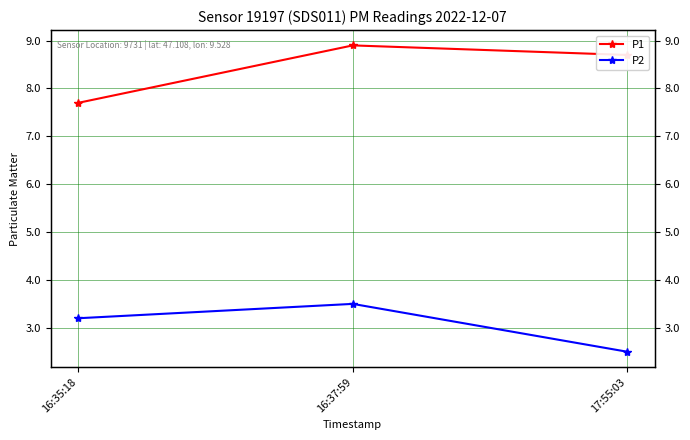

What is the value of the P2 point at the 1st from the left?

3.2